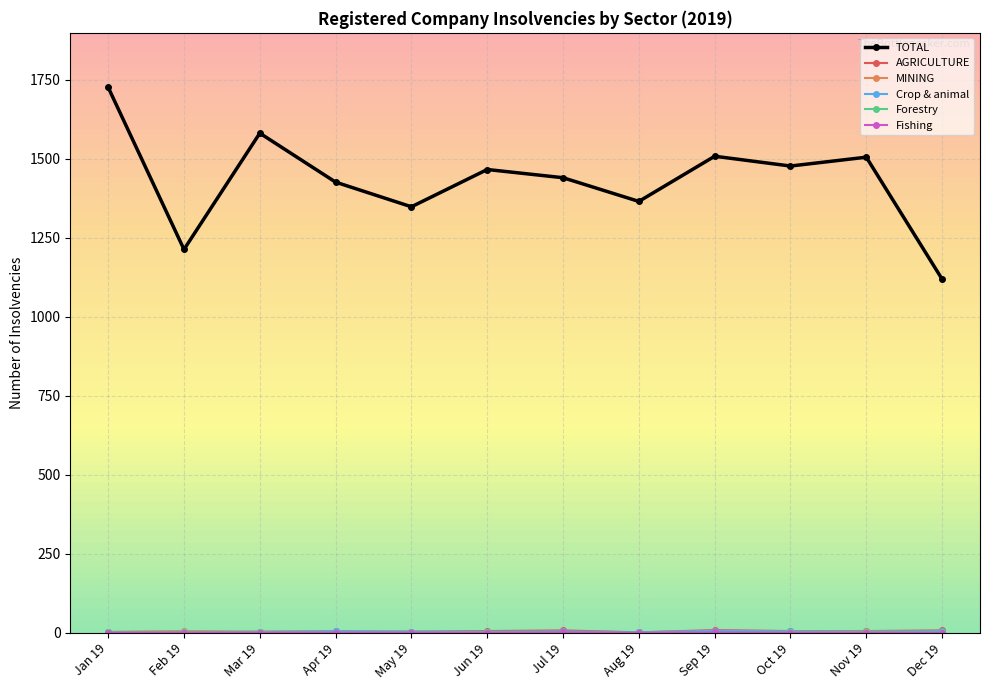

What position from the left is Sep 19?

9